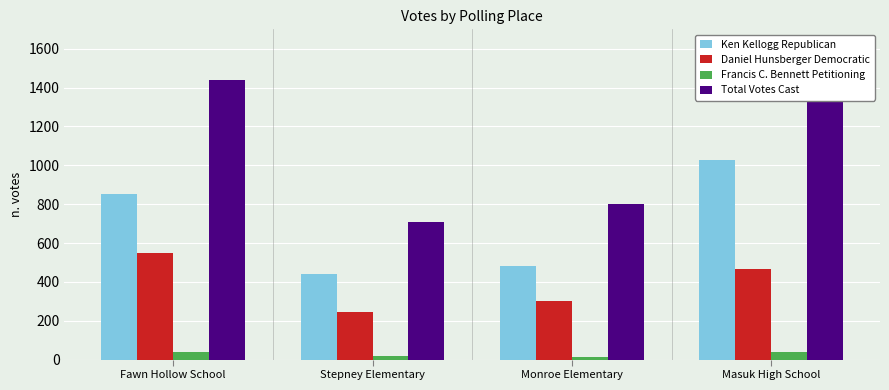

Which series changed the most between Monroe Elementary and Masuk High School?

Total Votes Cast